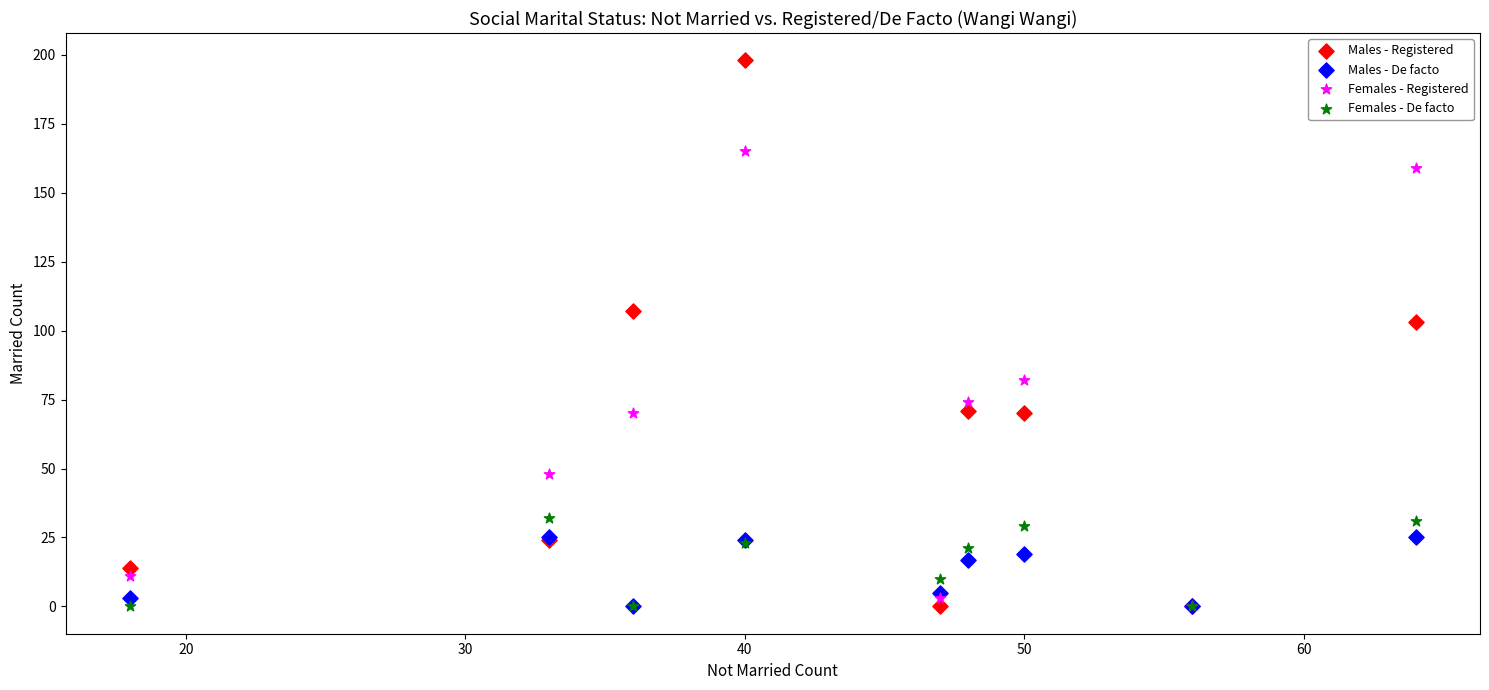

In the Males - Registered series, what Y value is closest to 99?

103